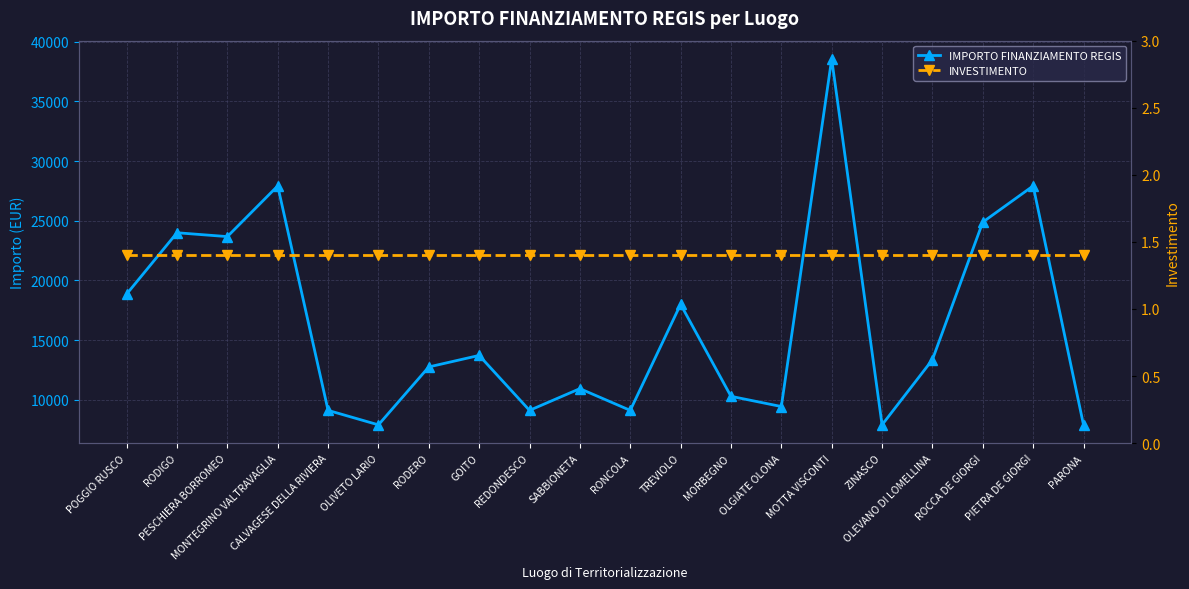

Reading left to right, what are all the values shown in this chart?

IMPORTO FINANZIAMENTO REGIS: 18854.0	23996.0	23673.0	27922.0	9105.0	7891.0	12747.0	13712.0	9105.0	10926.0	9105.0	17997.0	10284.0	9427.0	38565.0	7891.0	13354.0	24887.0	27922.0	7891.0
INVESTIMENTO: 1.4	1.4	1.4	1.4	1.4	1.4	1.4	1.4	1.4	1.4	1.4	1.4	1.4	1.4	1.4	1.4	1.4	1.4	1.4	1.4